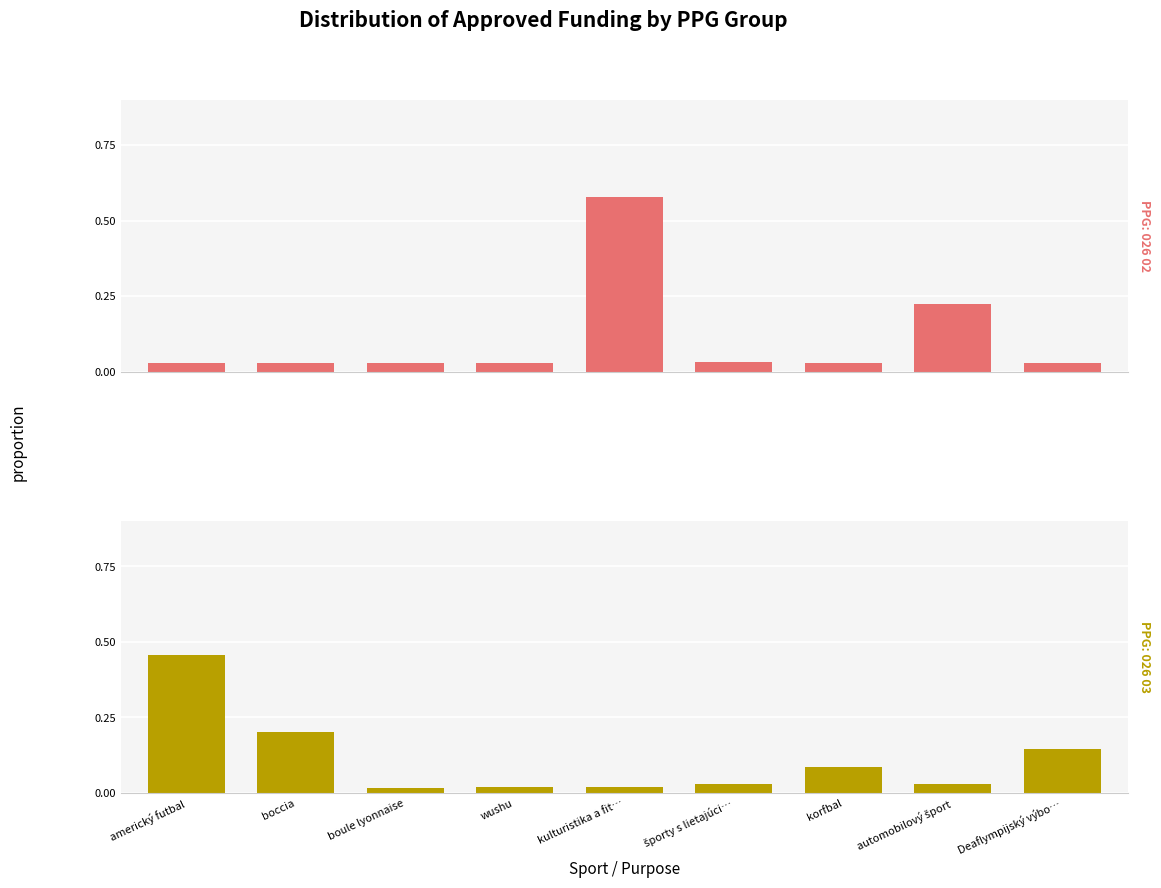

Which has a higher value, športy s lietajúci… or Deaflympijský výbo…?

športy s lietajúci…